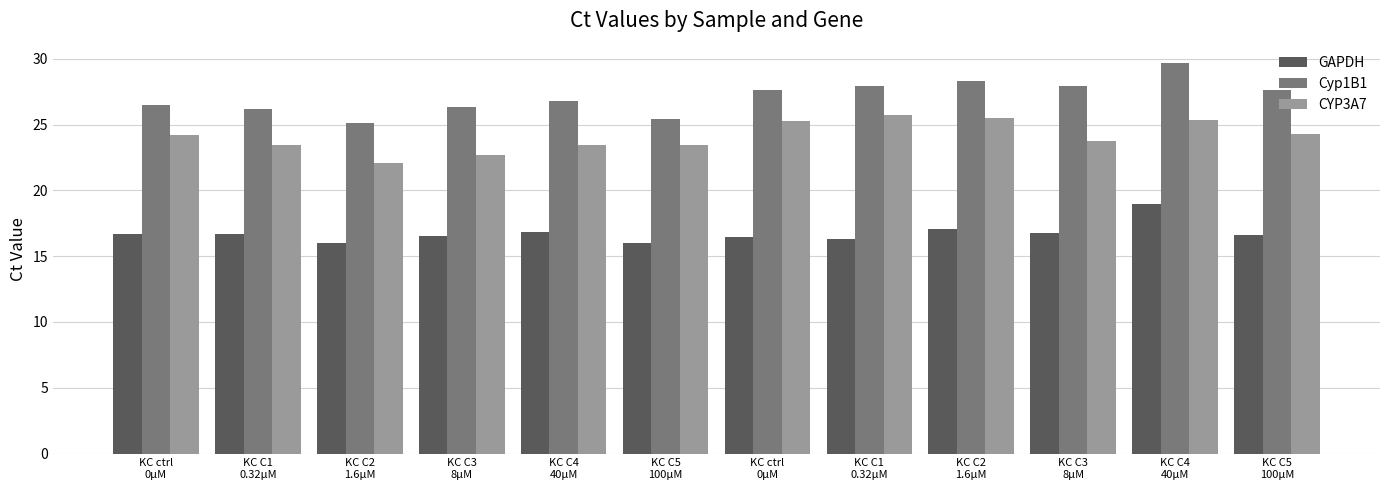

Are the bars grouped side by side (vs. stacked)?

Yes